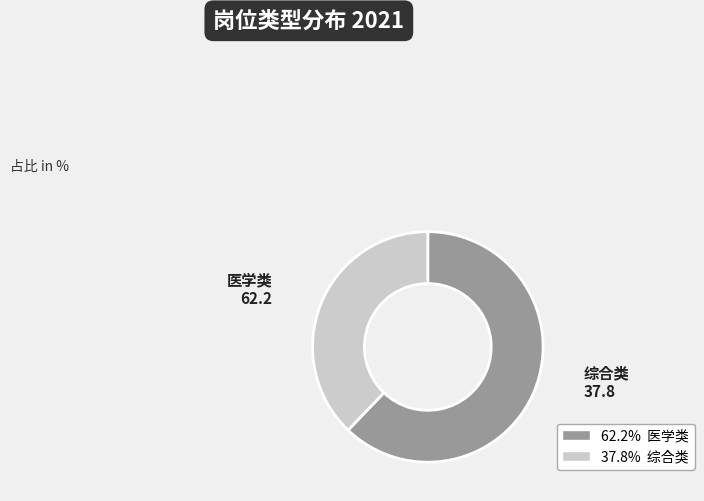

True or false: 综合类 accounts for 24% of the total.

False